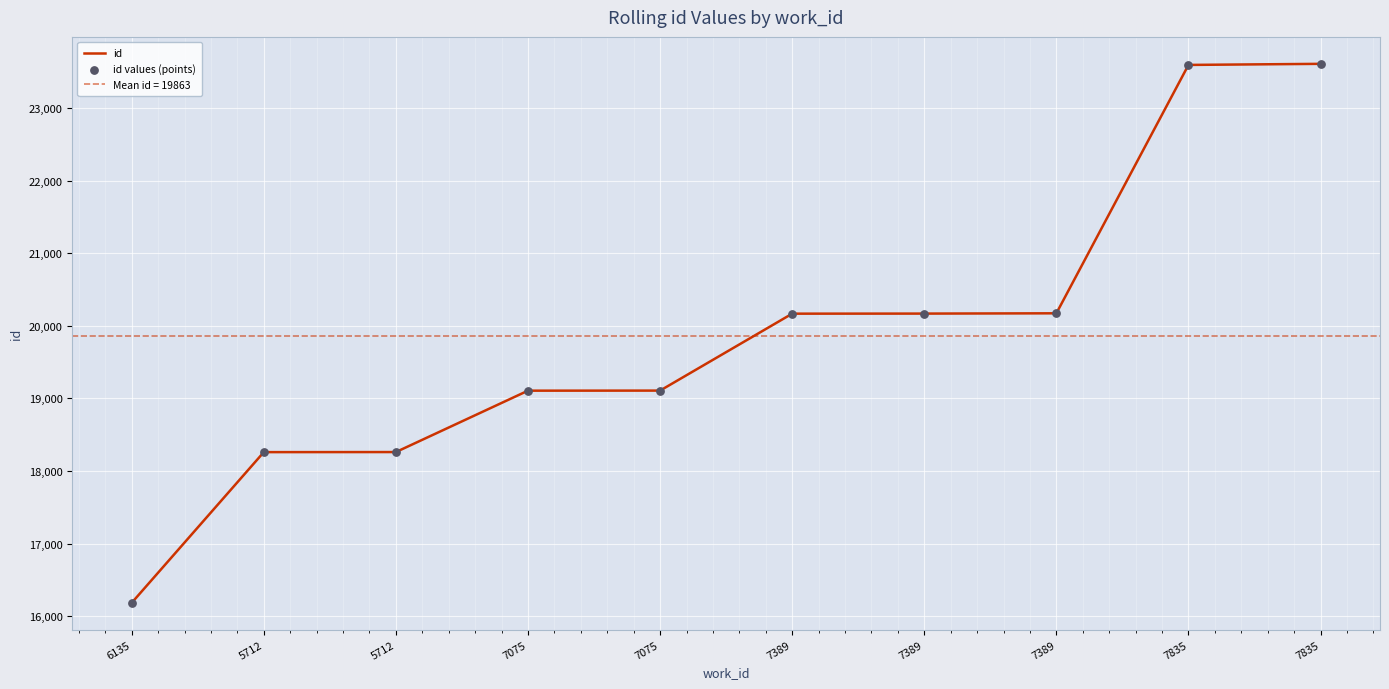

Is the value of id values (points) at 7389 greater than the value of id at 6135?

Yes